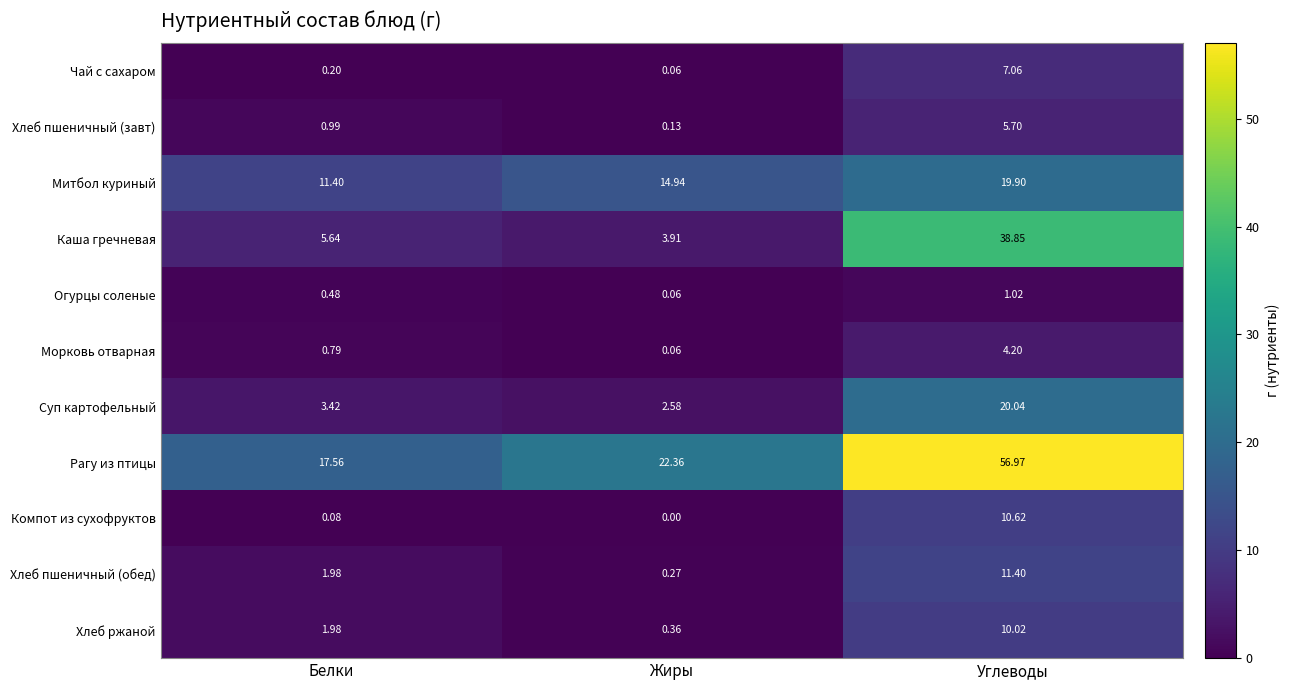

List the labels in order of Хлеб ржаной value, largest first.

Углеводы, Белки, Жиры